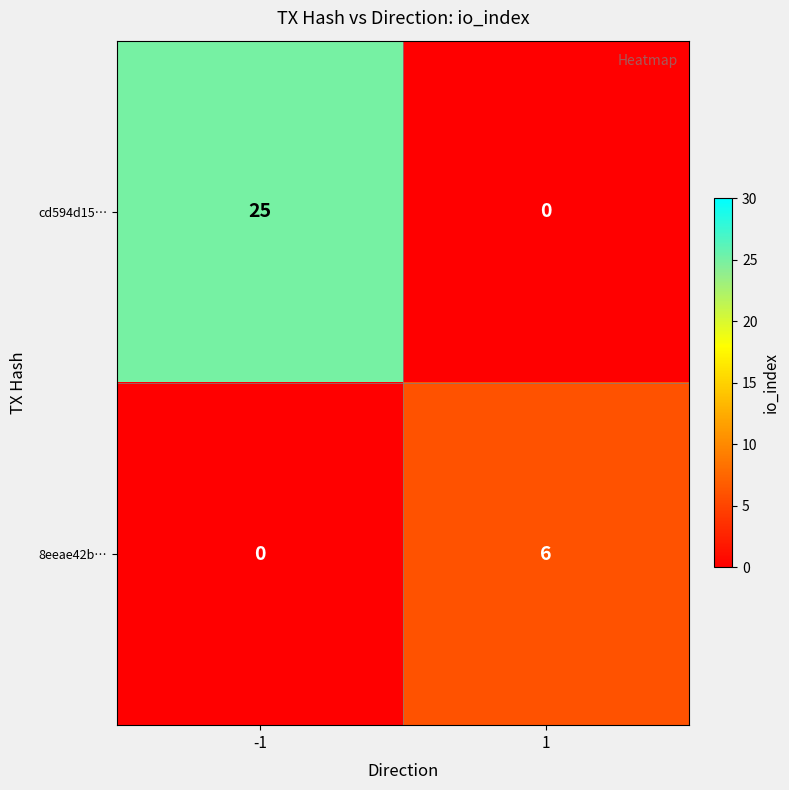

The value of 8eeae42b… at -1 is 0. True or false?

True